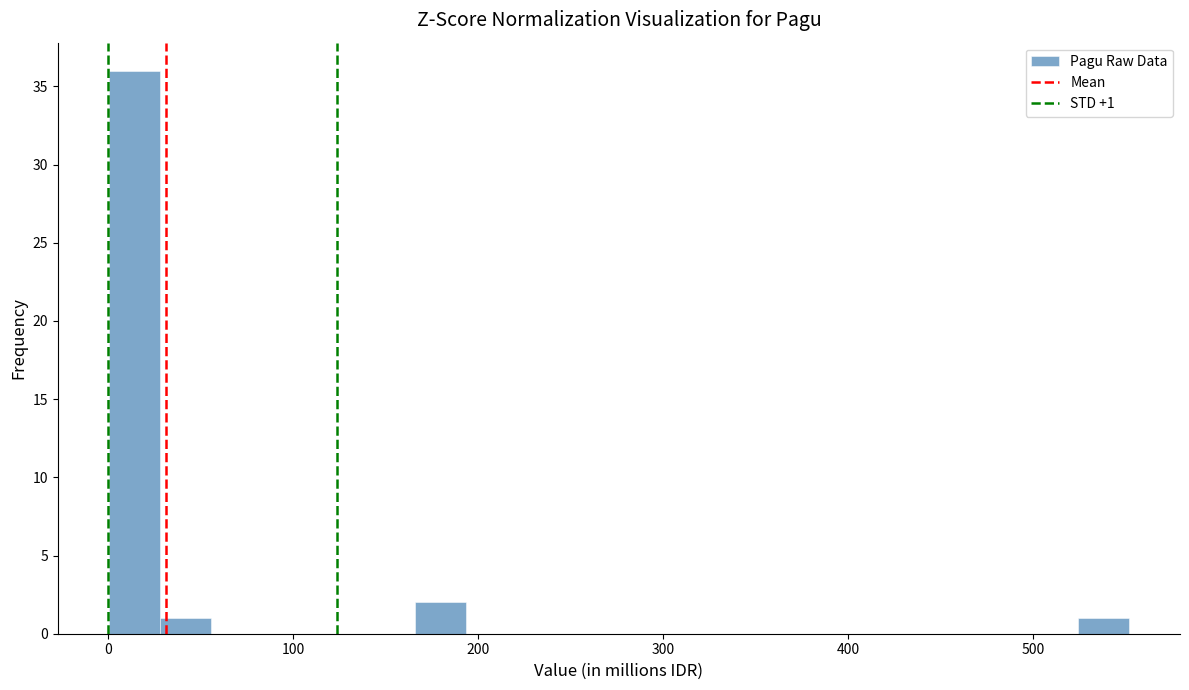

Around what value on the x-axis is the tallest bar? Give the approximate position of its centre, as read against the axis.

10